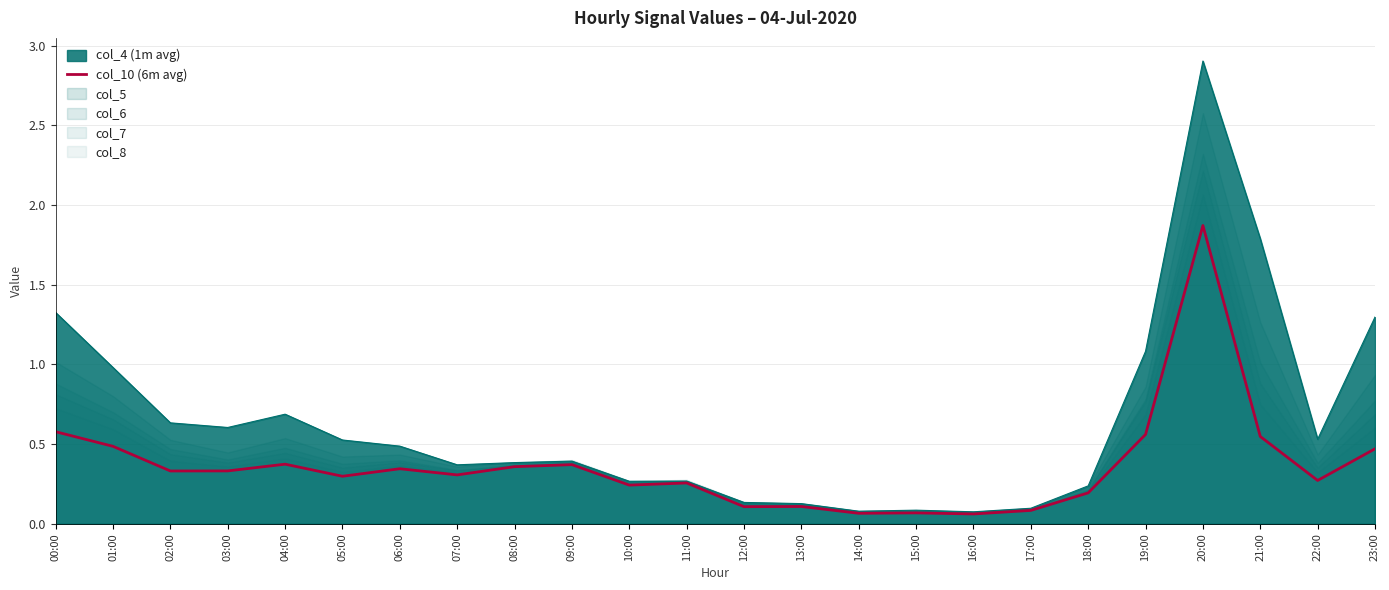

True or false: the data shows 0.1 at 14:00.

False